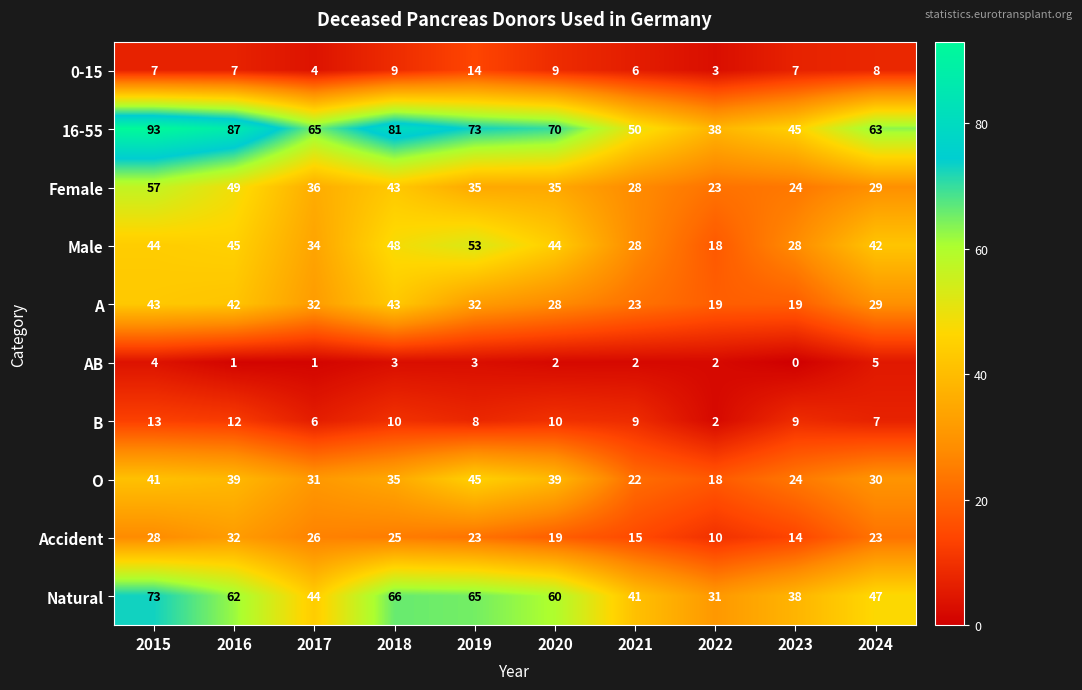

At which category does the chart reach its minimum across all series?

2023